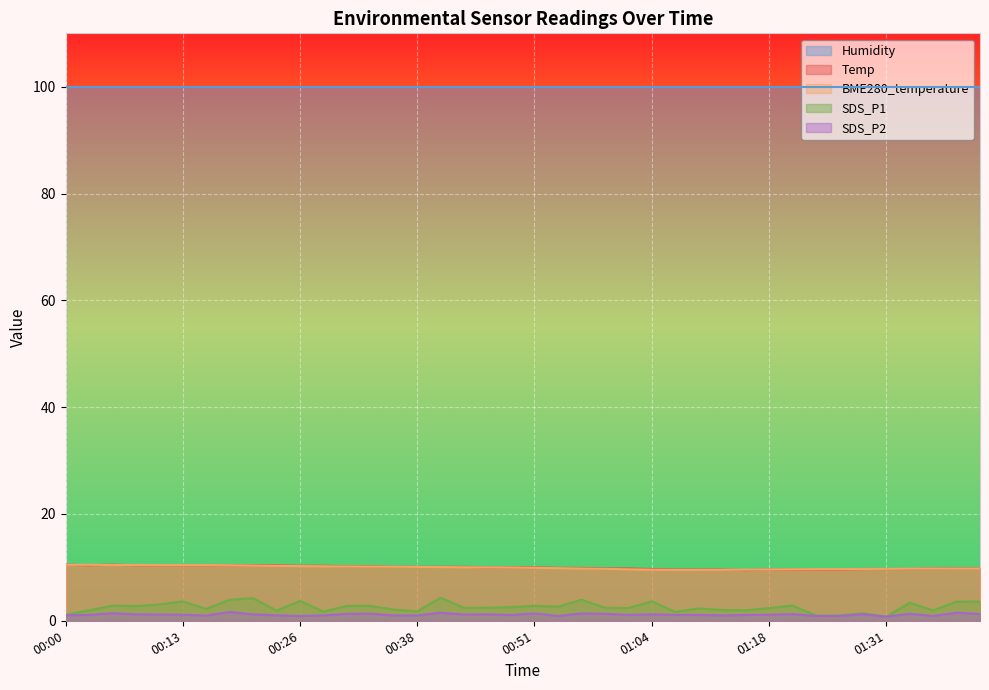

Is the value of Temp at 01:02 greater than the value of BME280_temperature at 00:23?

No